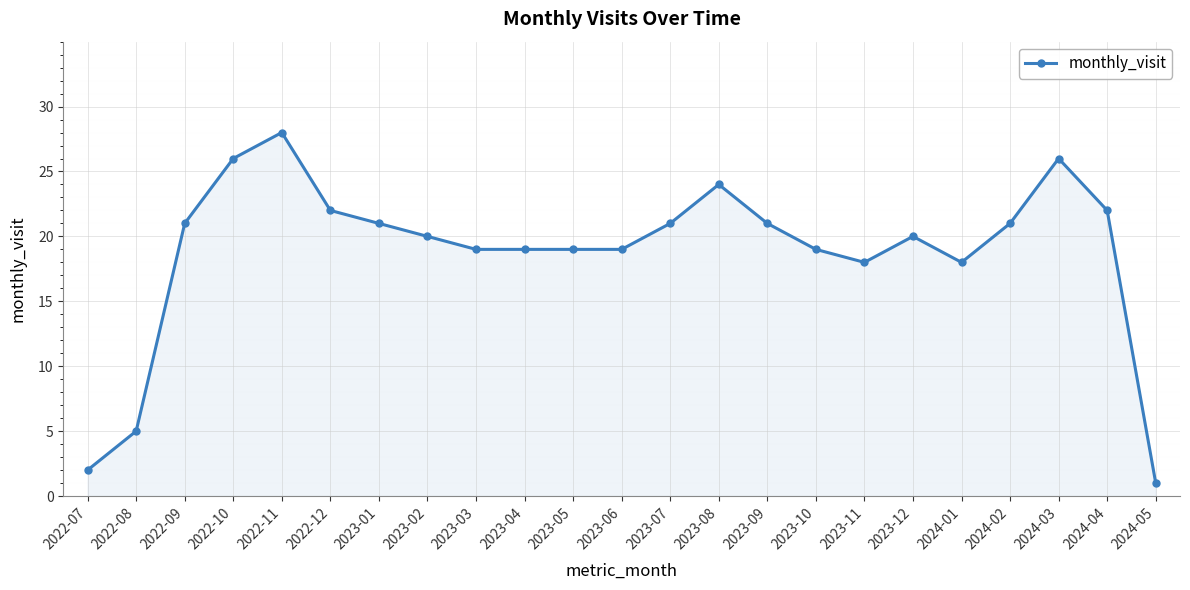

Count the number of categories in the chart.

23